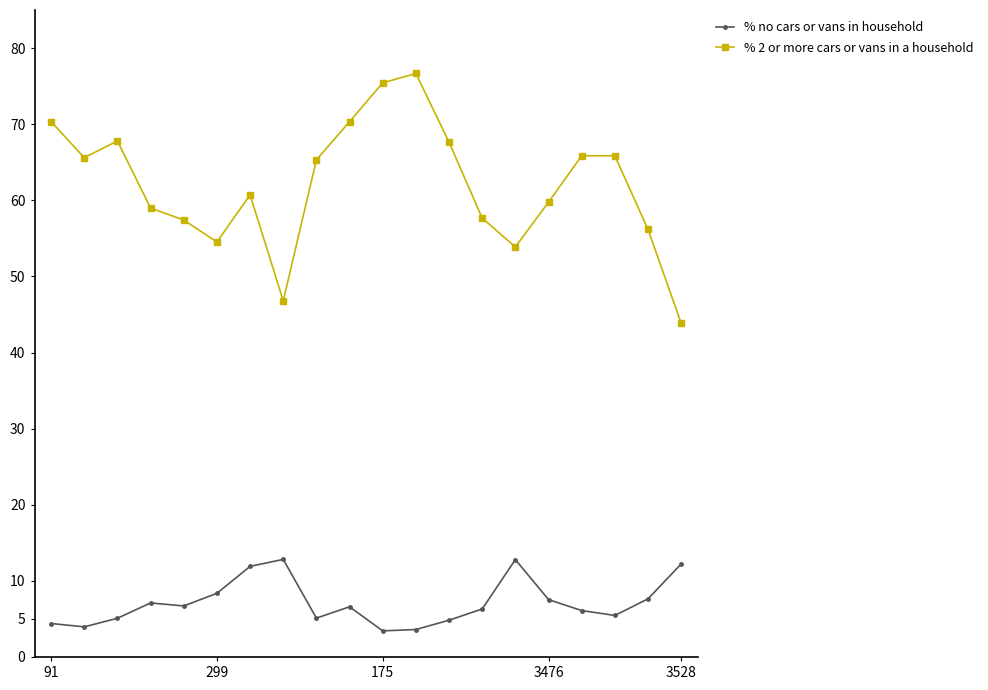

What is the value of the % 2 or more cars or vans in a household point at the 14th from the left?

57.7